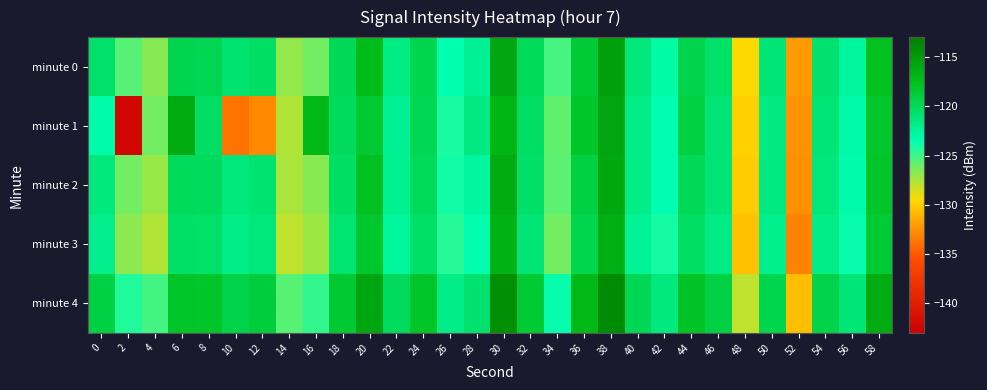

Between 4 and 34, which series saw the biggest shift?

minute 0